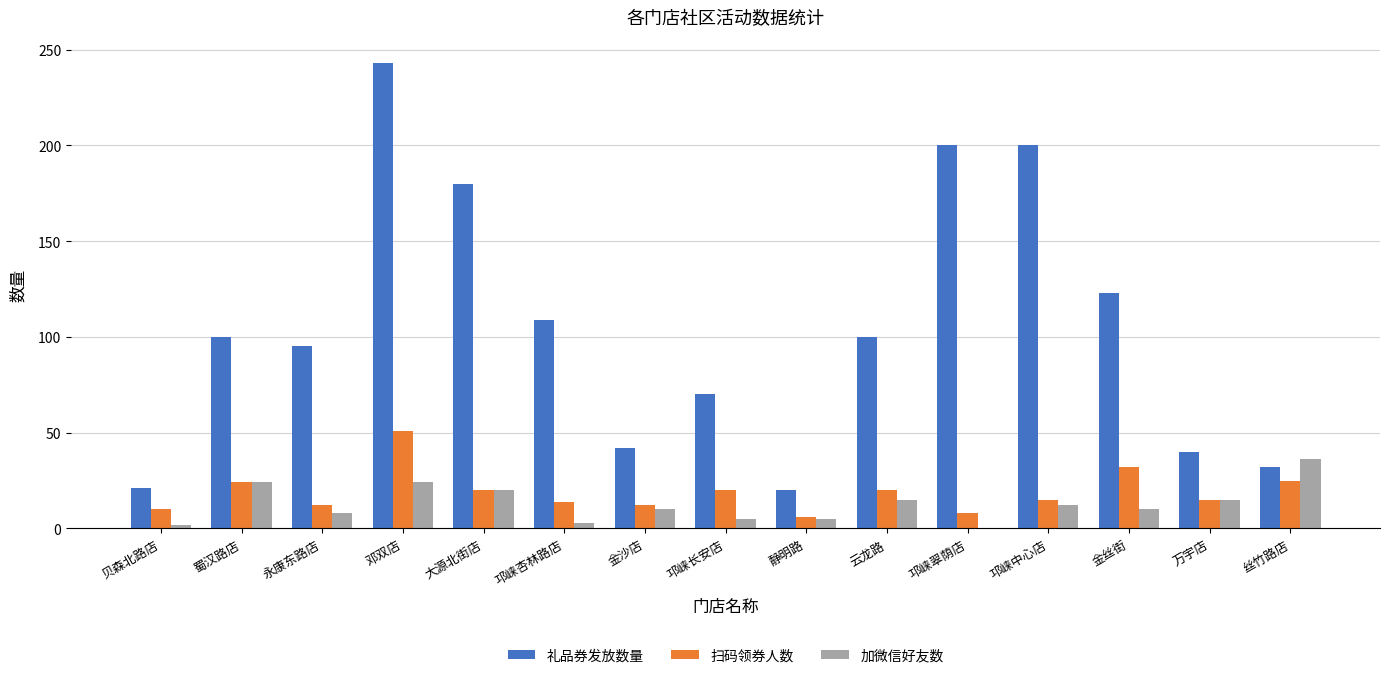

What is the approximate value of 扫码领券人数 at 云龙路?

20